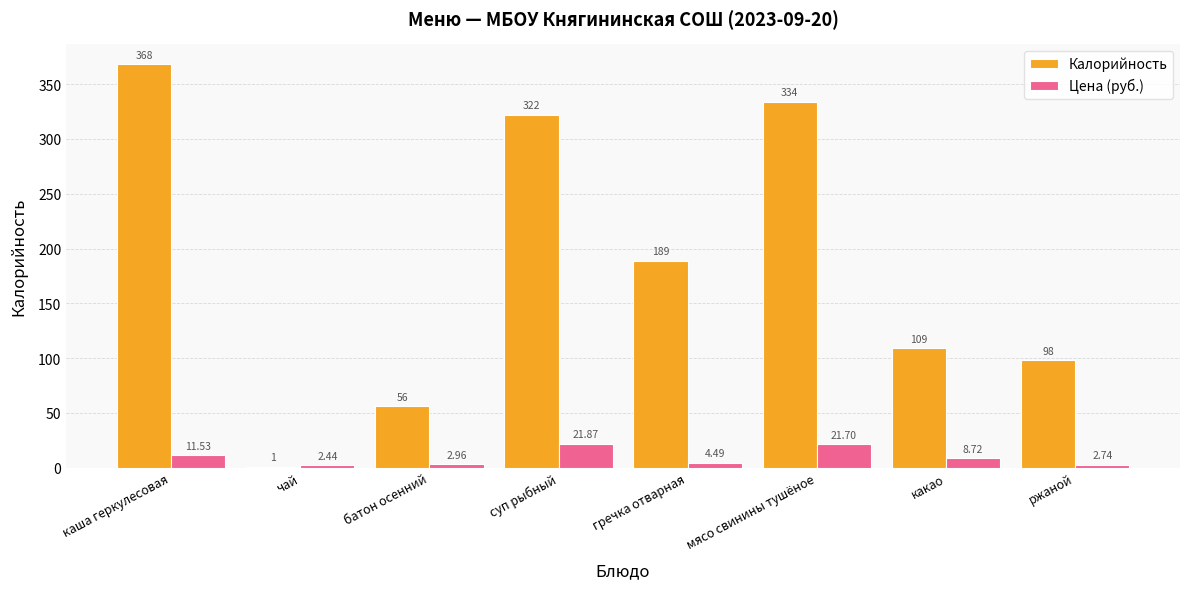

What is the sum of the Калорийность values at батон осенний and мясо свинины тушёное?

390.0